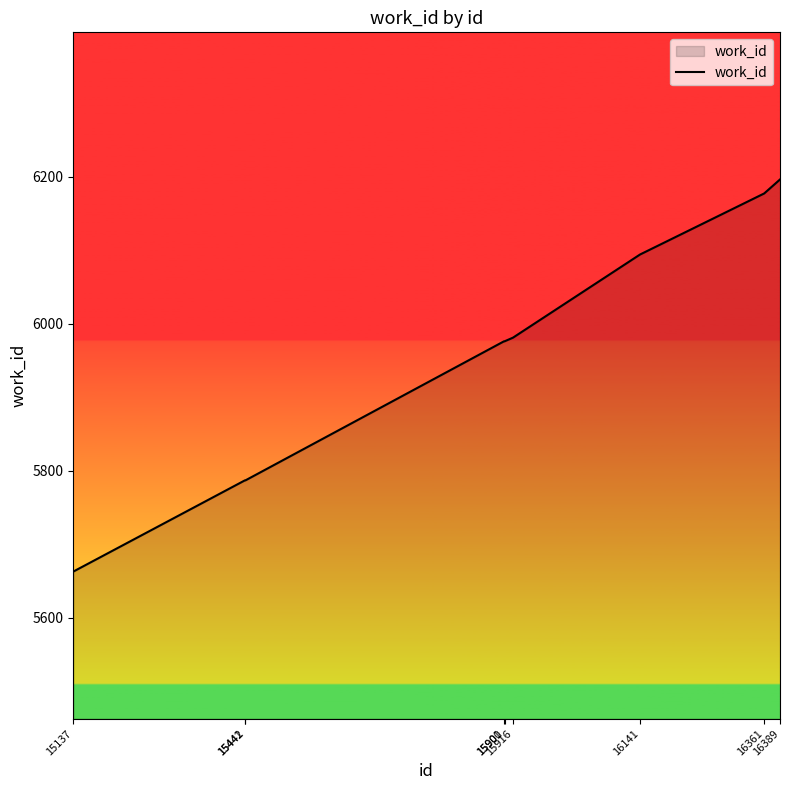

What is the greatest value displayed?

6196